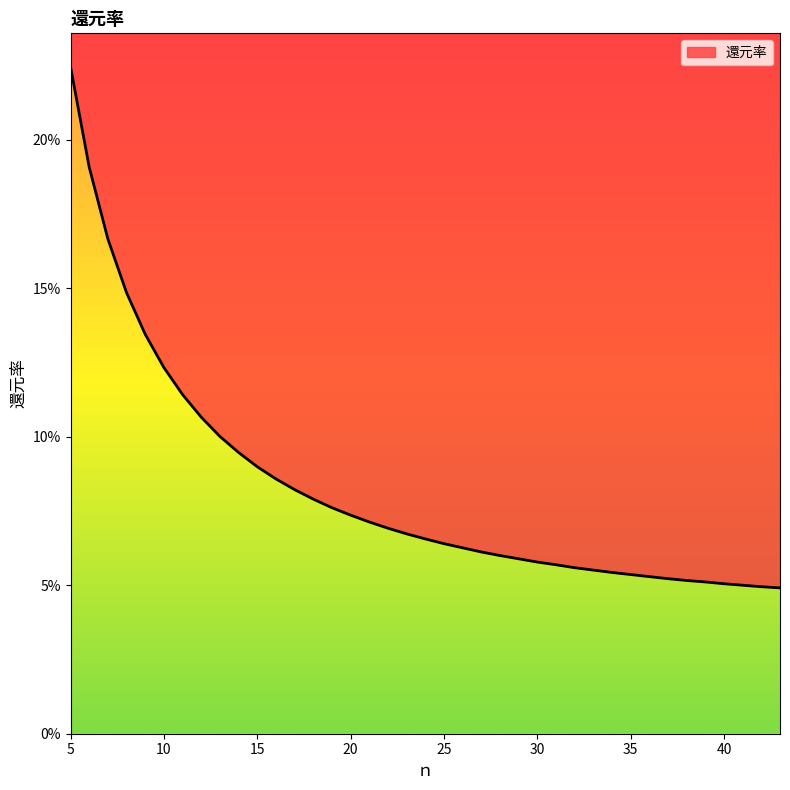

How many series are shown in this chart?

1